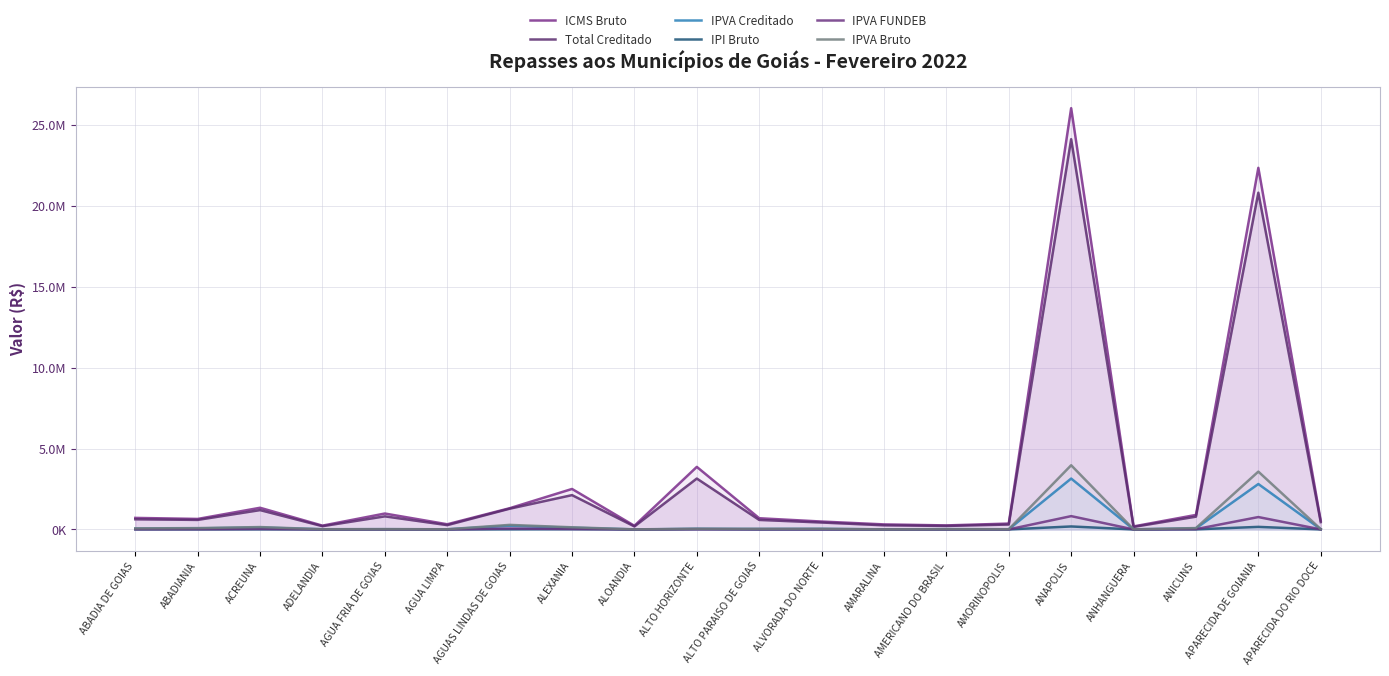

What is the total value across all series at AMERICANO DO BRASIL?

507236.7